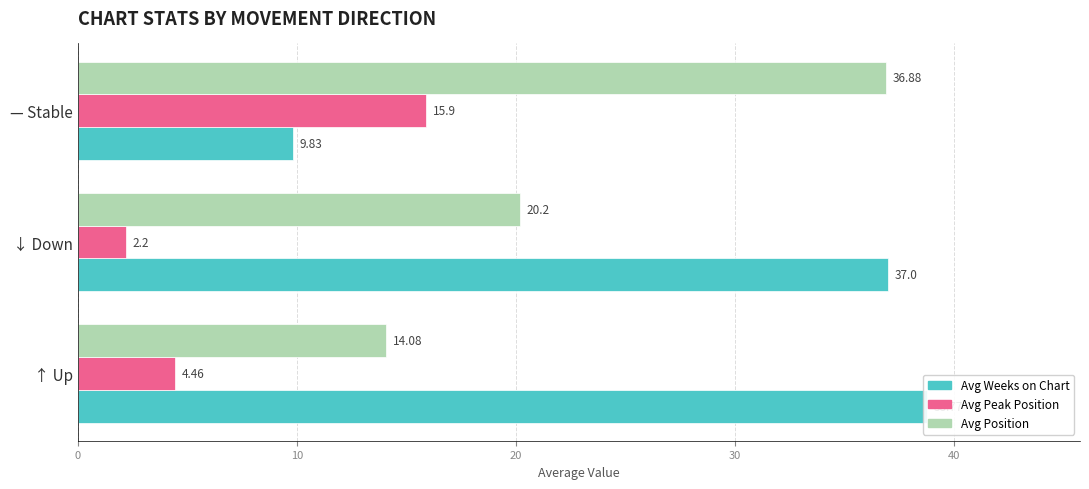

How many values in the Avg Peak Position series exceed 4?

2